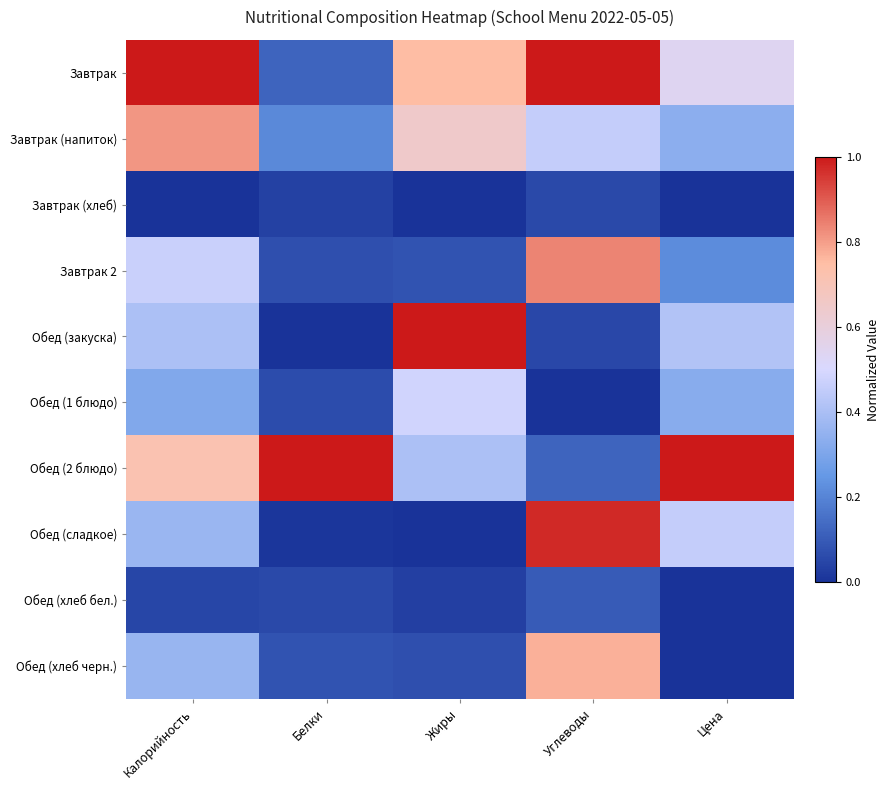

Which series changed the most between Жиры and Цена?

Обед (2 блюдо)